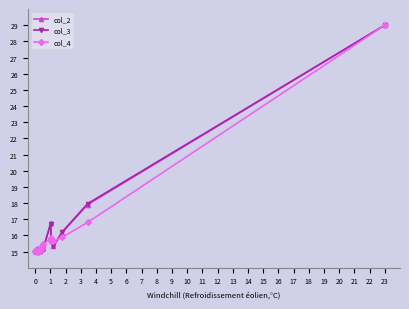

At how many categories does at least one series exceed 17?

2